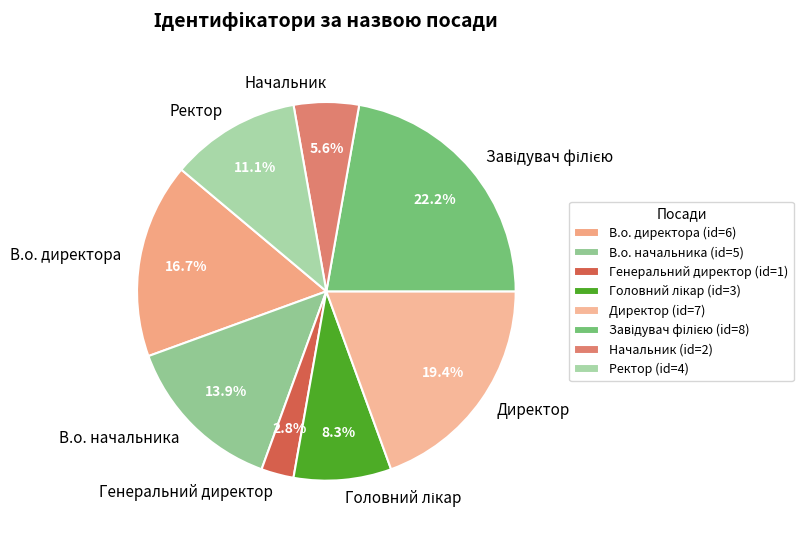

True or false: В.о. директора accounts for 22% of the total.

False